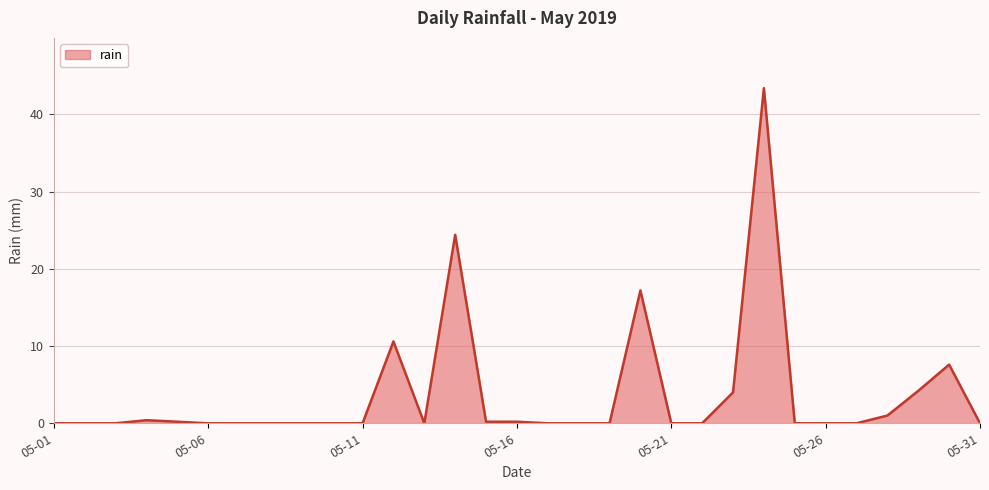

What is the difference between the maximum and minimum values?

43.4